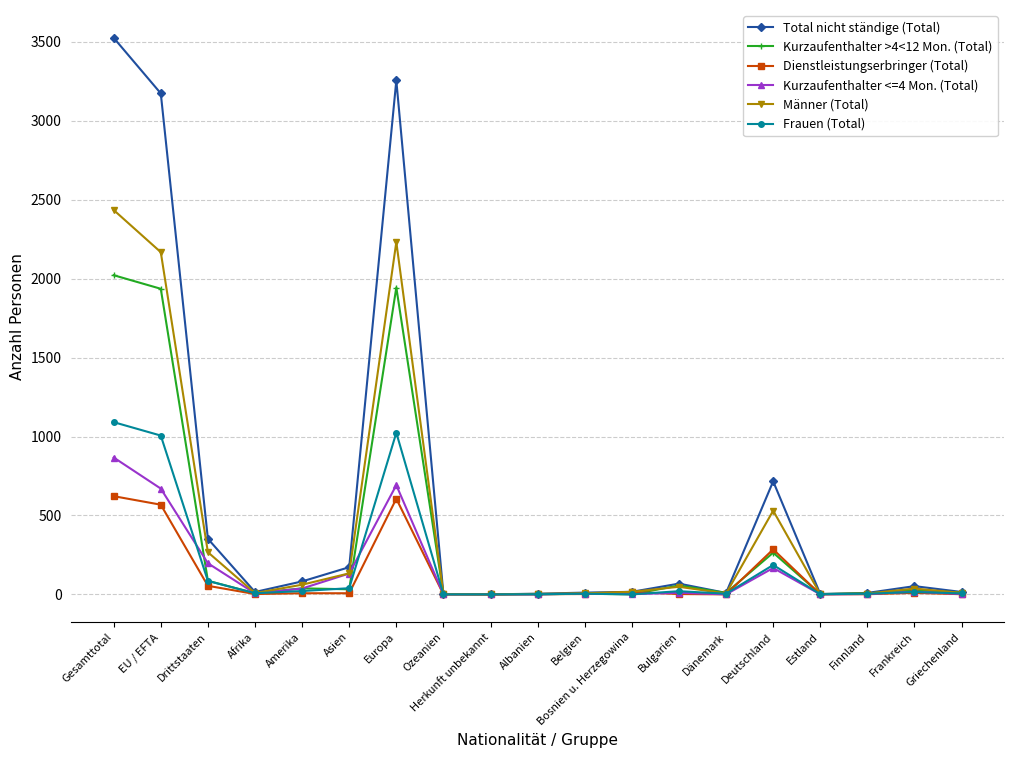

At which category does Total nicht ständige (Total) reach its first local valley?

Afrika